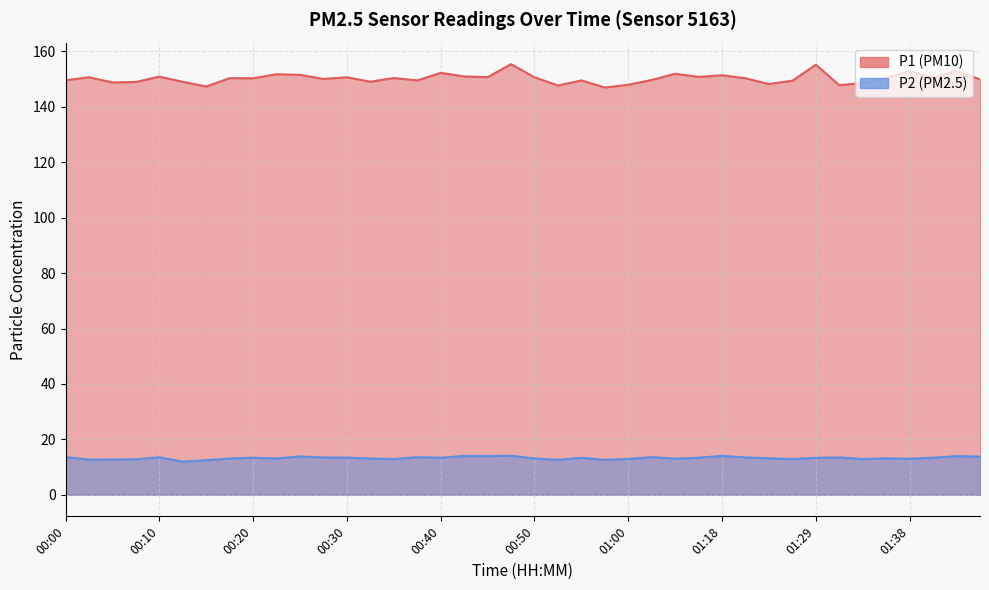

Where does the P1 series first go above 150?

00:03